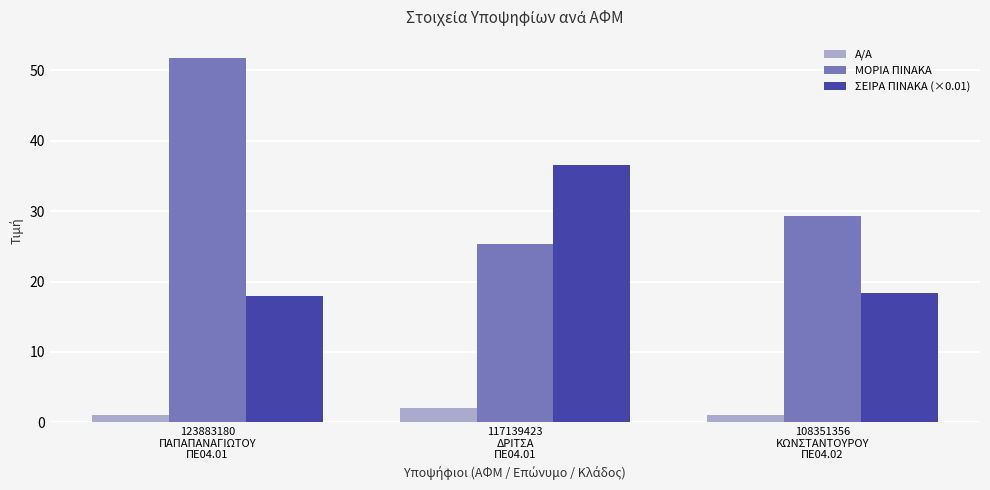

Which series has the widest spread of values?

ΜΟΡΙΑ ΠΙΝΑΚΑ